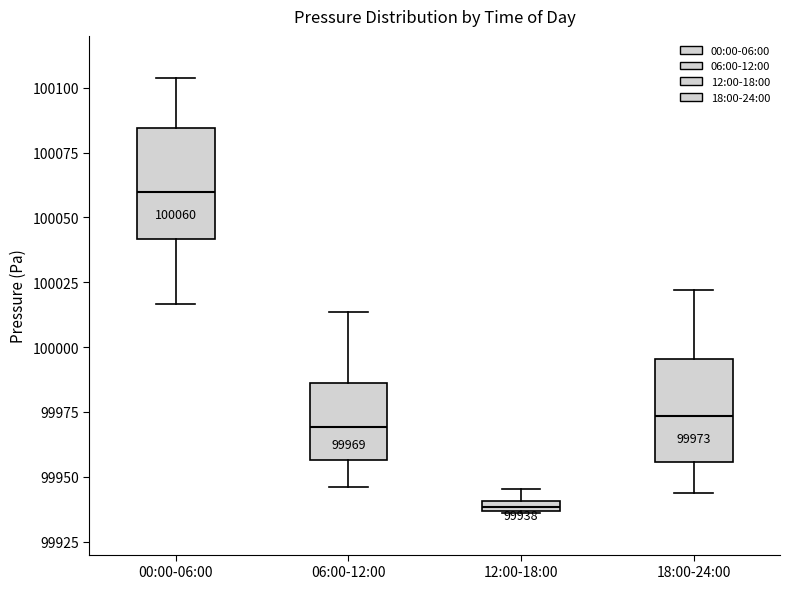

Which box's median line is the highest?

00:00-06:00